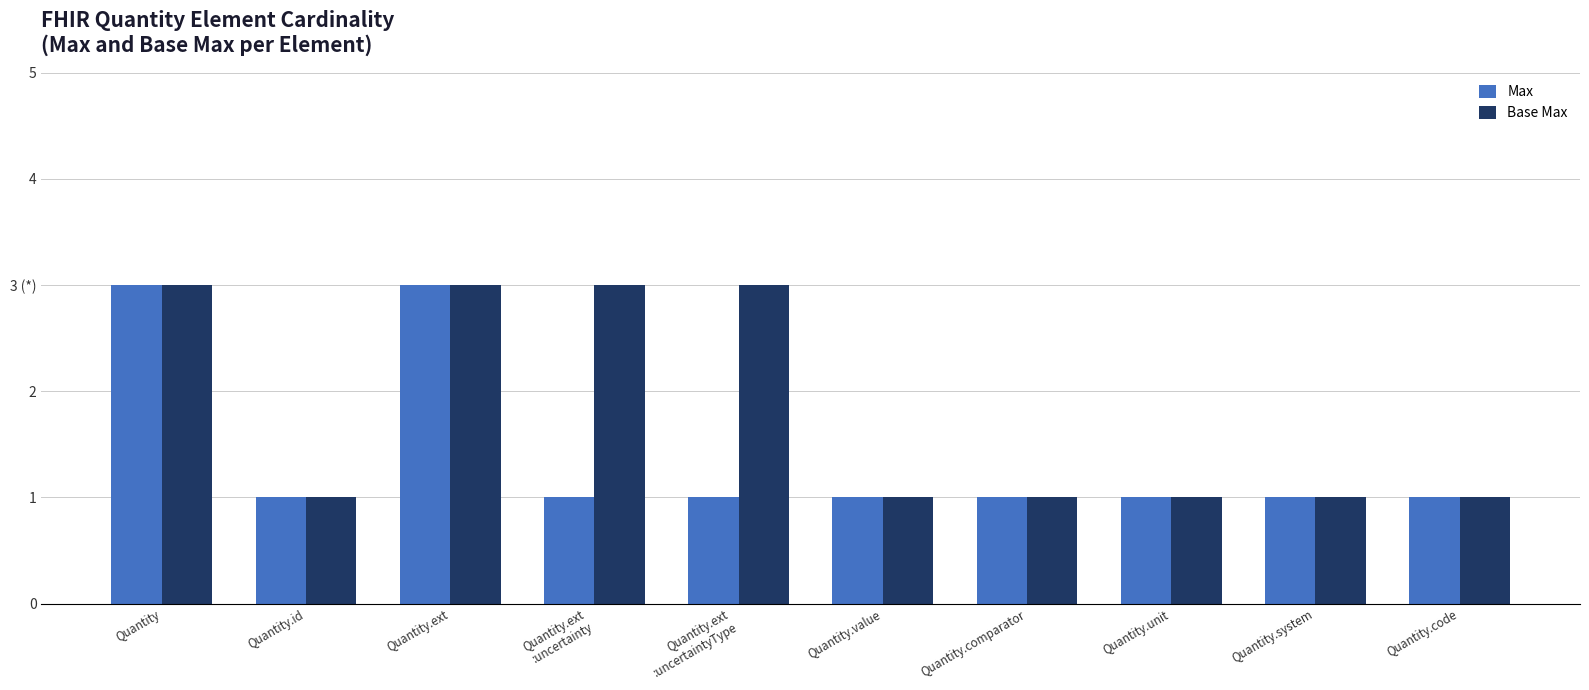

The value of Base Max at Quantity.ext
:uncertainty is 5. True or false?

False